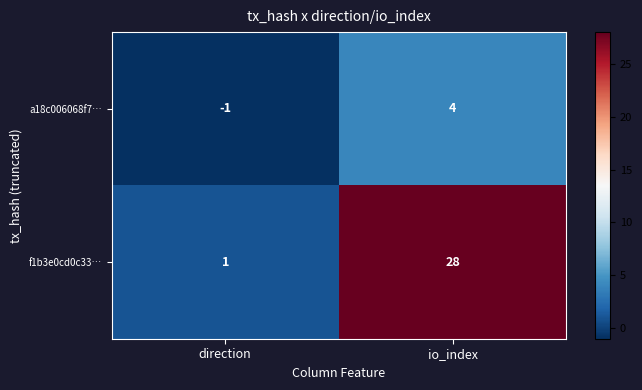

What is the minimum value shown in the chart?

-1